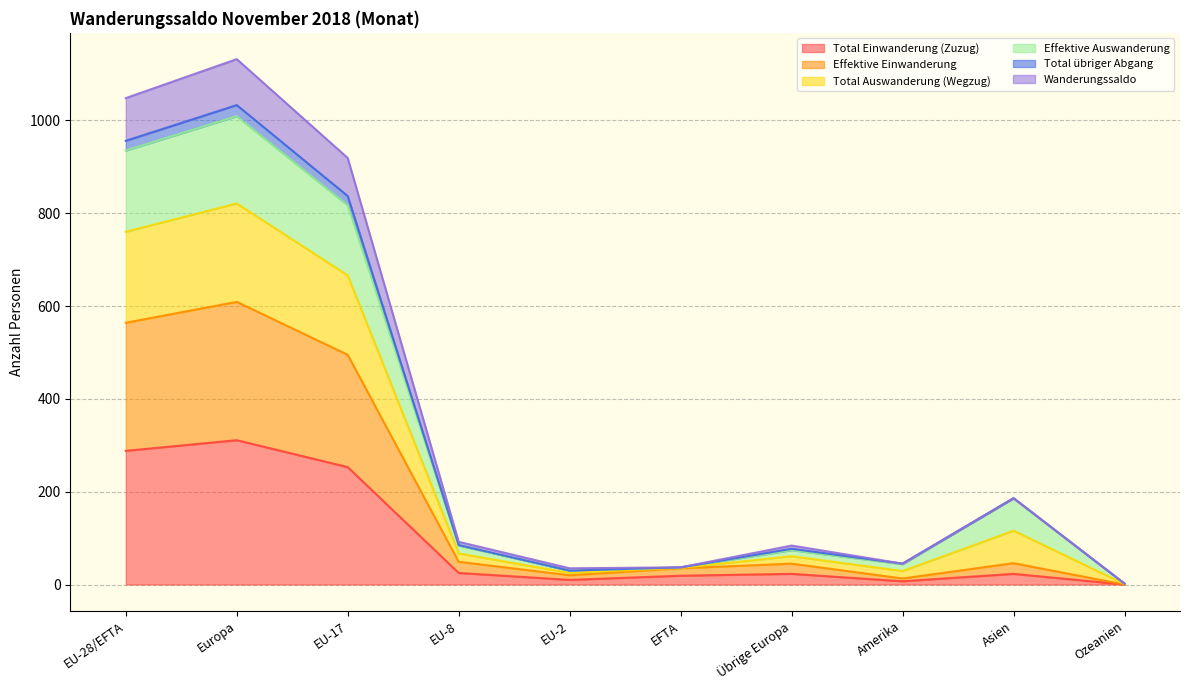

What is the highest value of the Total Einwanderung (Zuzug) series?

311